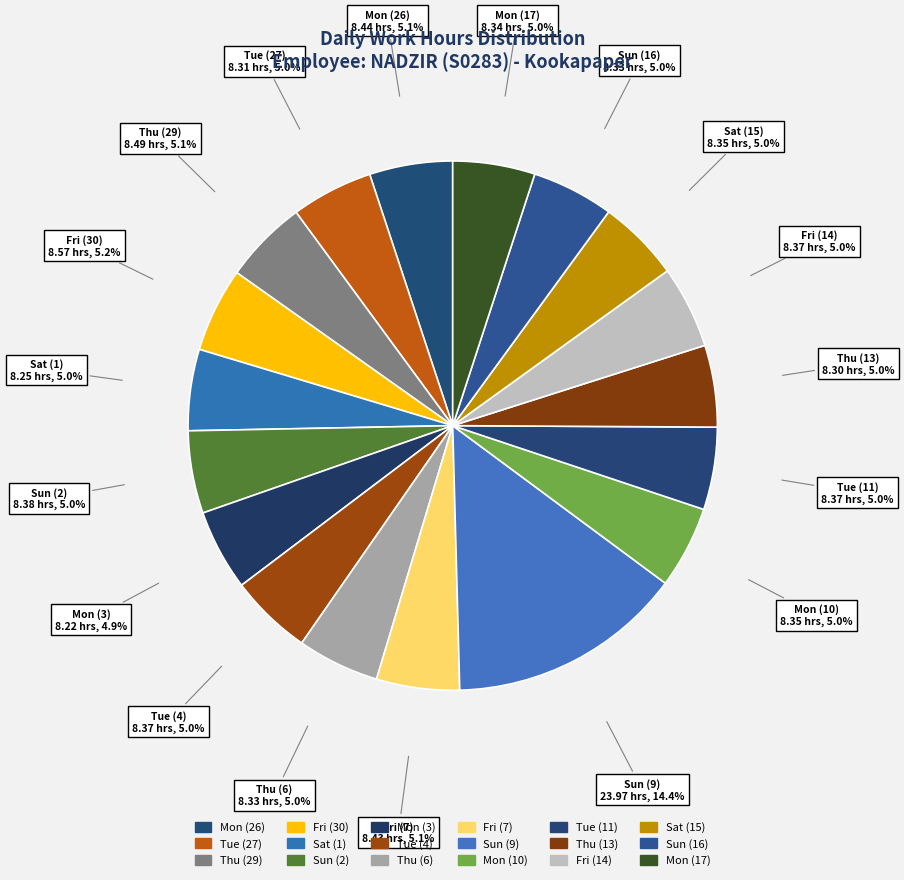

How many segments does this pie chart have?

18